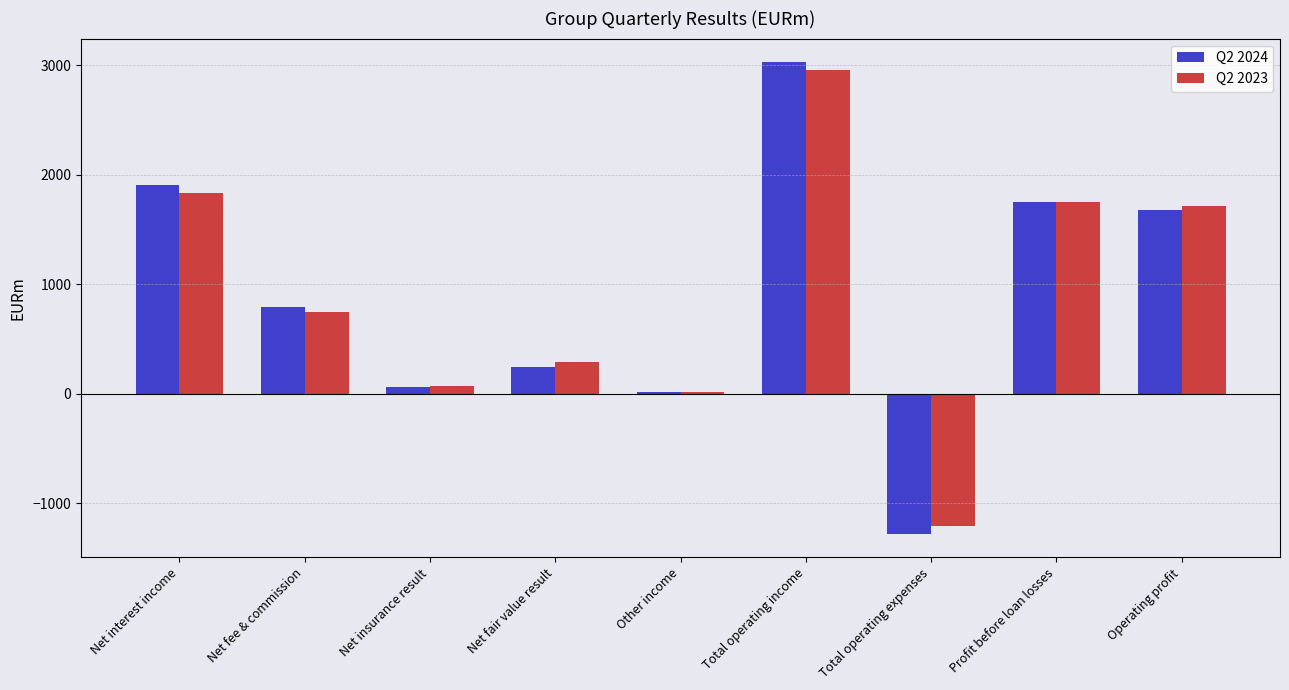

Which series has the widest spread of values?

Q2 2024